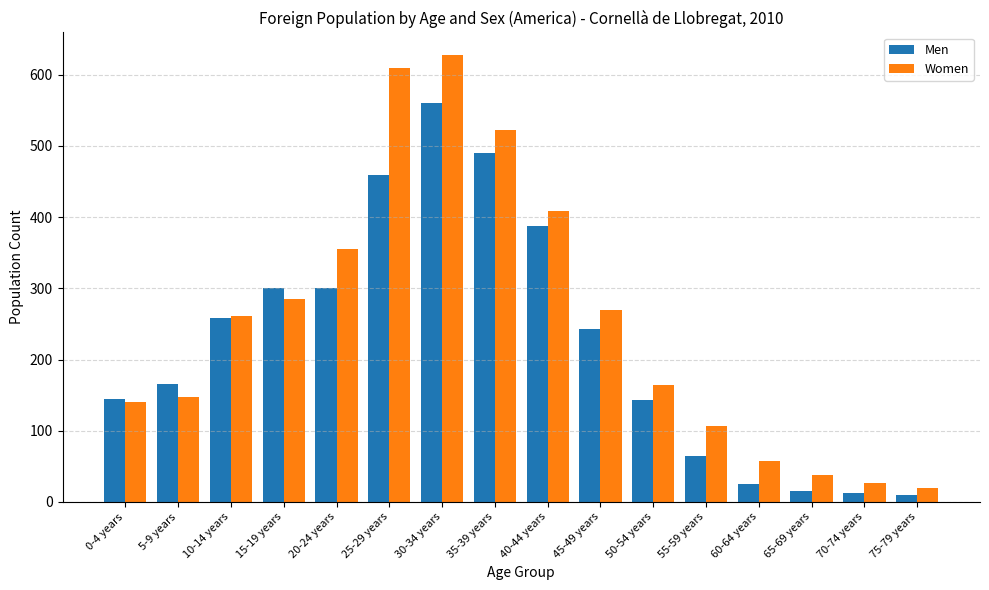

How many data points does each series have?

16